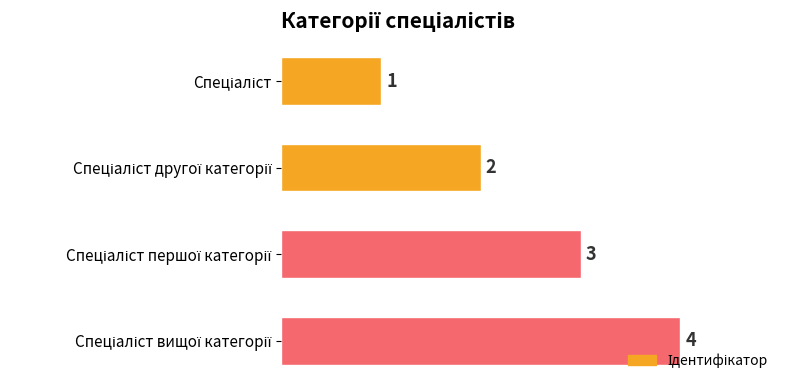

What is the greatest value displayed?

4